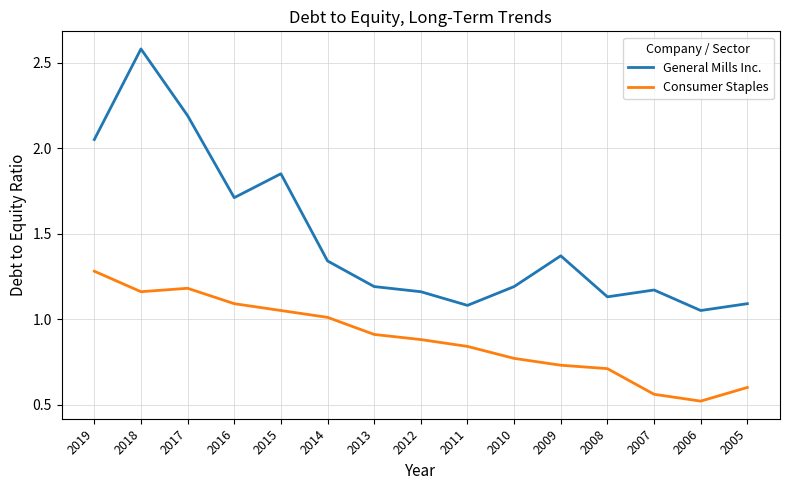

Which series has the largest range (max minus min)?

General Mills Inc.